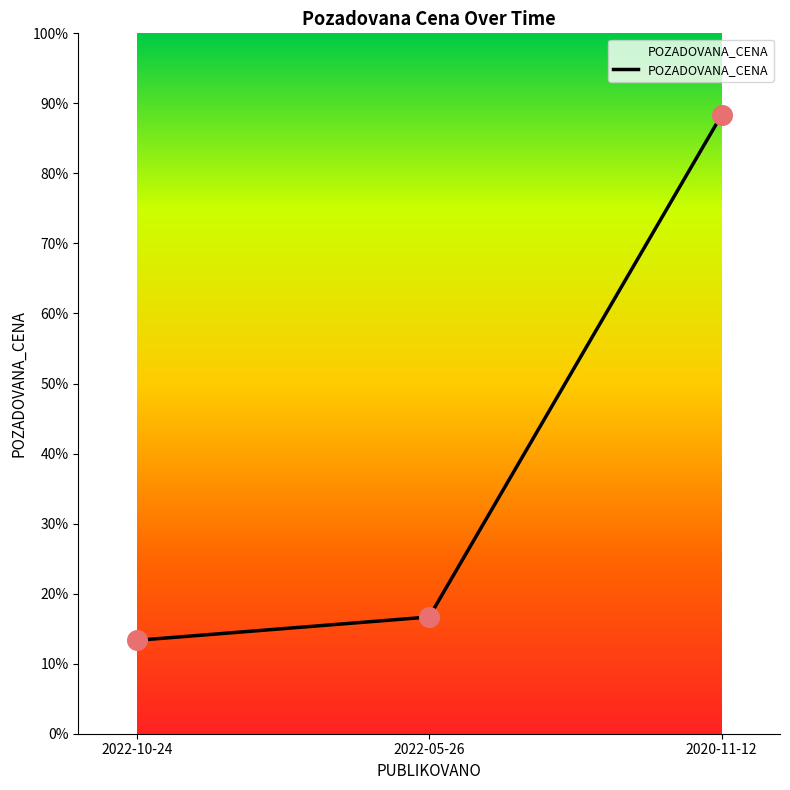

What is the change in value from 2022-10-24 to 2020-11-12?

+45000